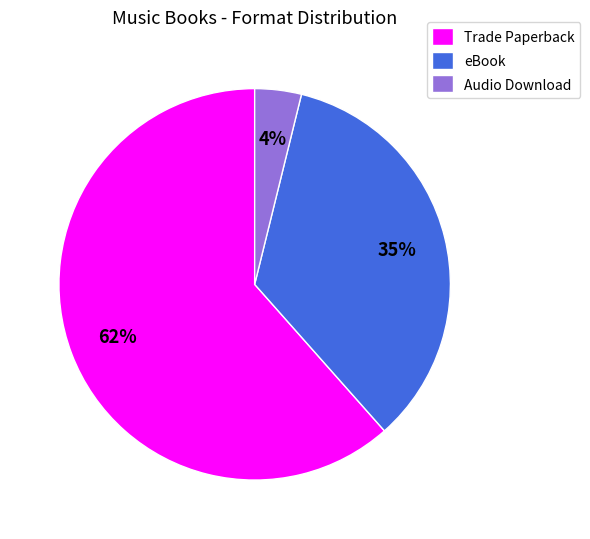

Is it true that Trade Paperback is 62% of the pie?

True